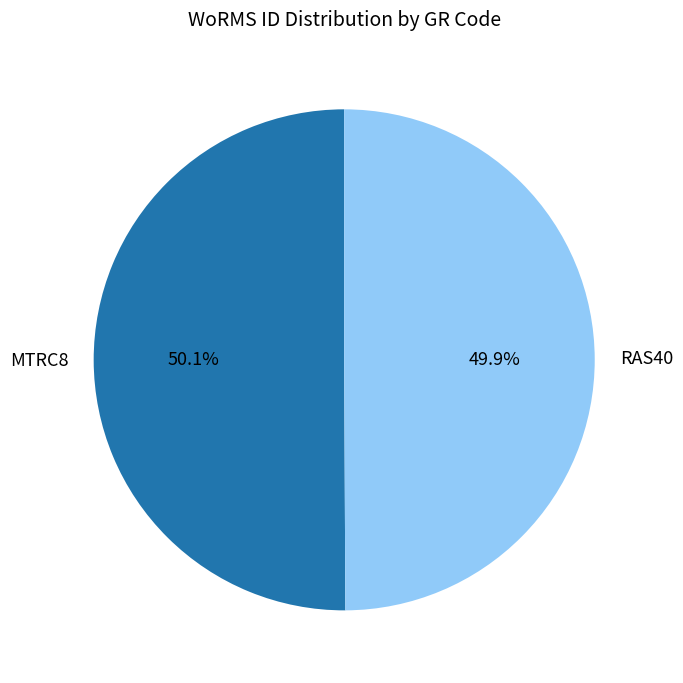

Combined, what portion of the pie is MTRC8 and RAS40?

100.0%